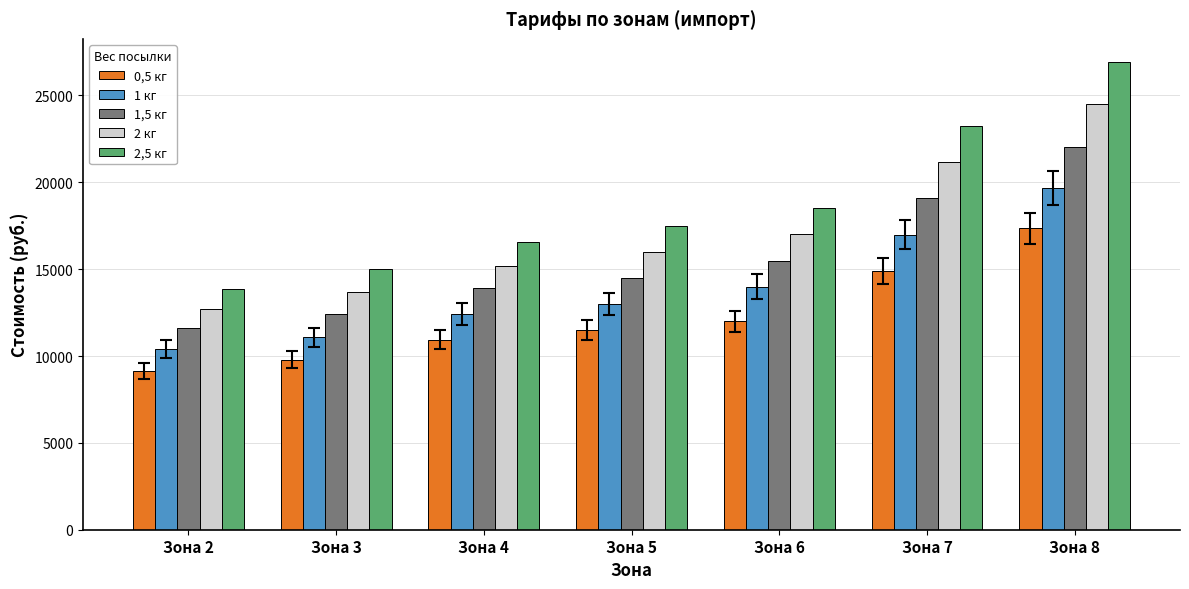

Is the value of 0,5 кг at Зона 7 greater than the value of 2 кг at Зона 4?

No